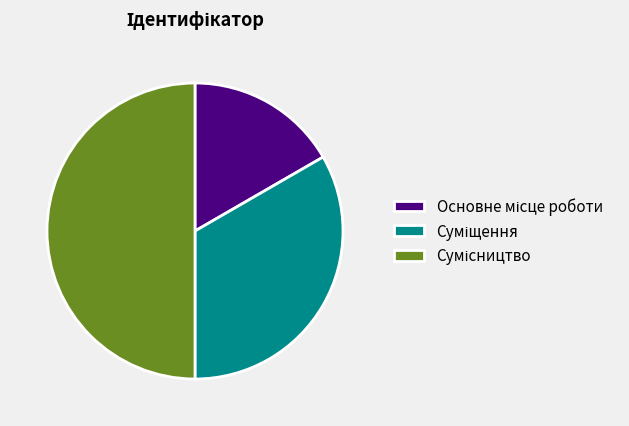

How many slices are in this pie chart?

3